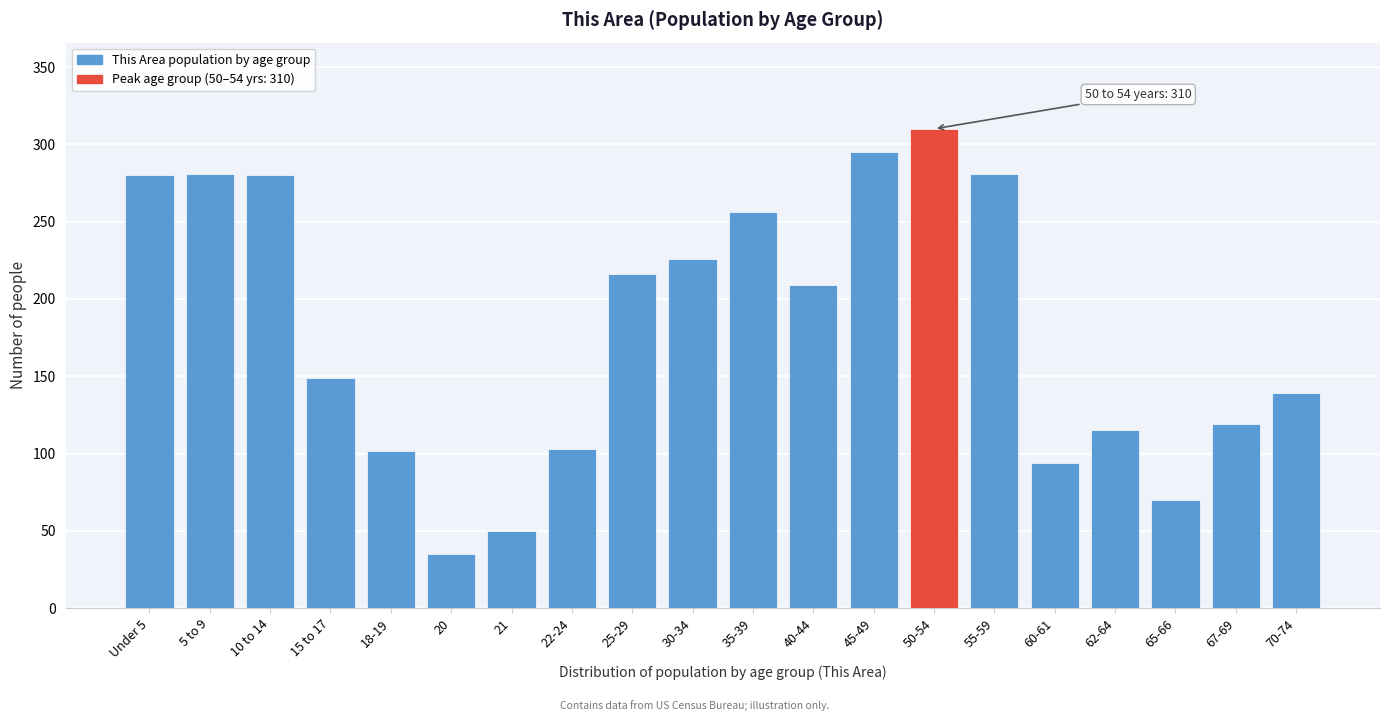

Is it true that the value at 67-69 is 57?

False